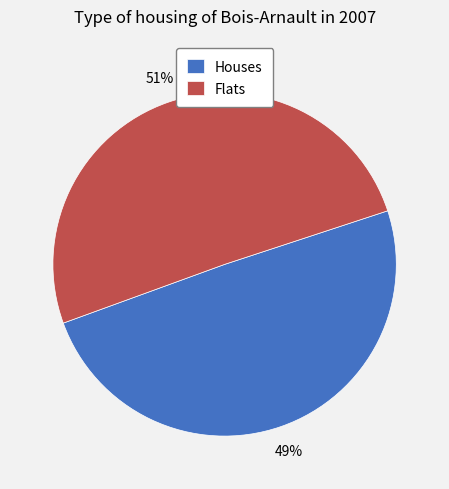

Which slice is the largest?

Flats